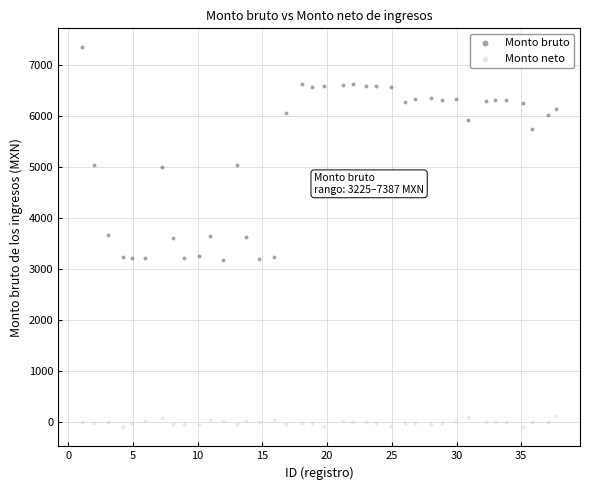

Across all data points, what is the range of X values (max minus min)?

36.6